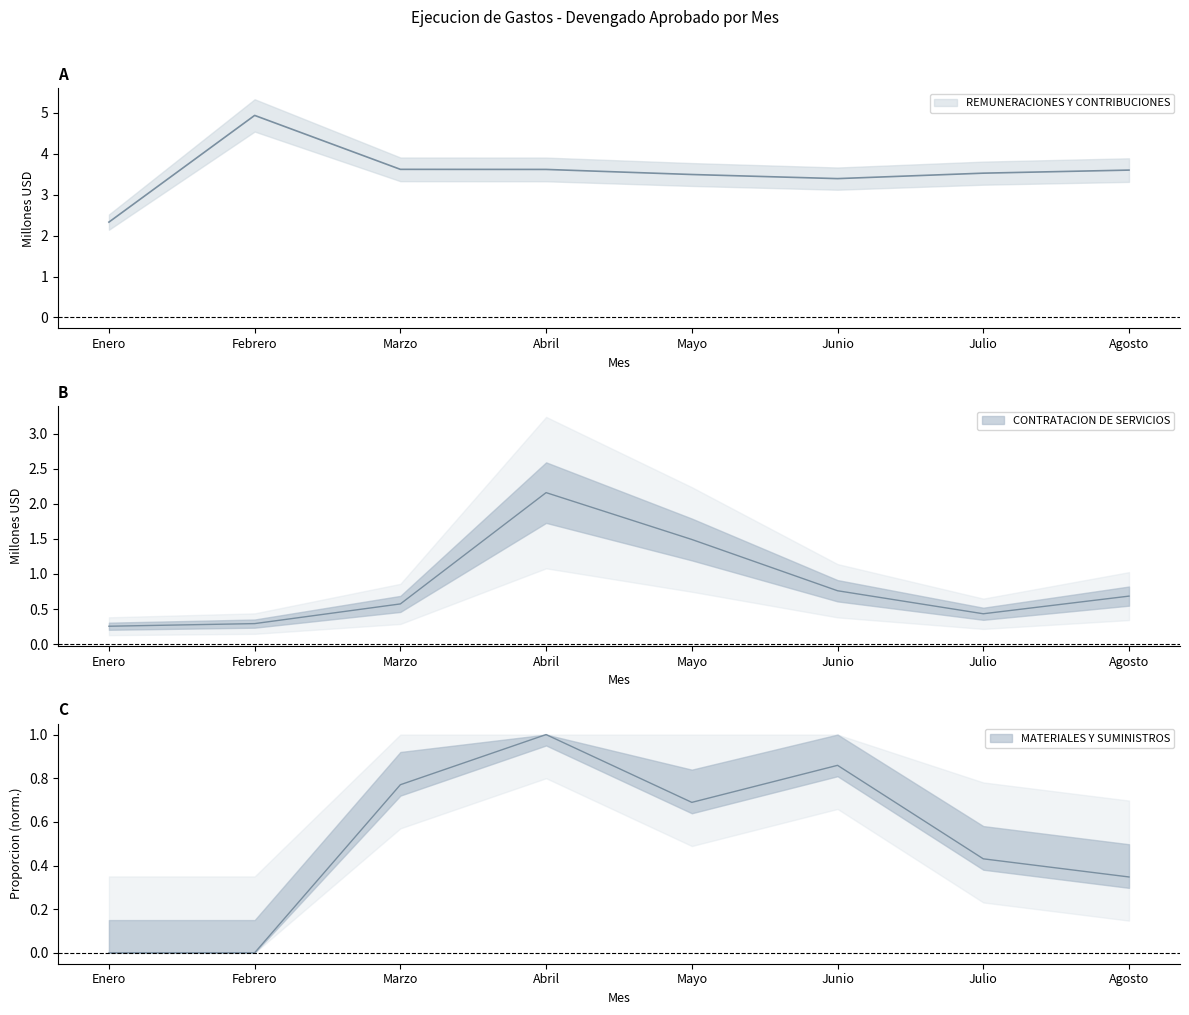

Reading left to right, list all the values displayed in this chart.

REMUNERACIONES Y CONTRIBUCIONES: 2.3	4.9	3.6	3.6	3.5	3.4	3.5	3.6
CONTRATACION DE SERVICIOS: 0.3	0.3	0.6	2.2	1.5	0.8	0.4	0.7
MATERIALES Y SUMINISTROS: 0.0	0.0	0.8	1.0	0.7	0.9	0.4	0.3